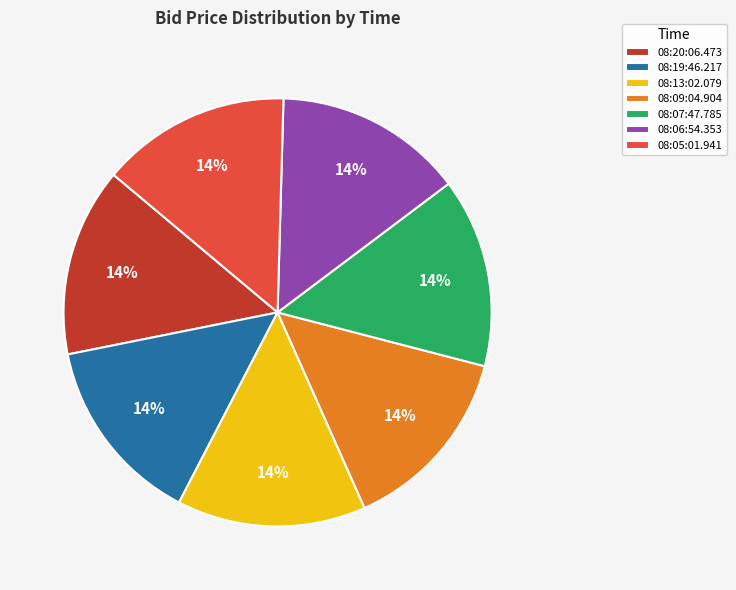

Does any single category account for the majority?

No